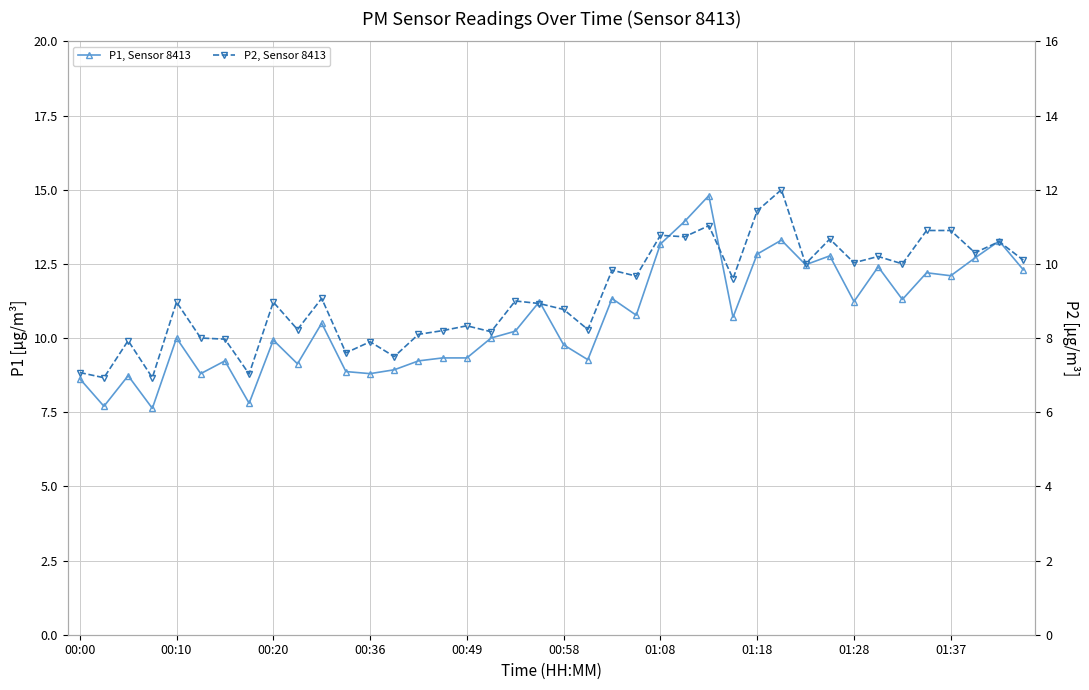

Rank the series by their average value, from highest to lowest.

P1, Sensor 8413, P2, Sensor 8413